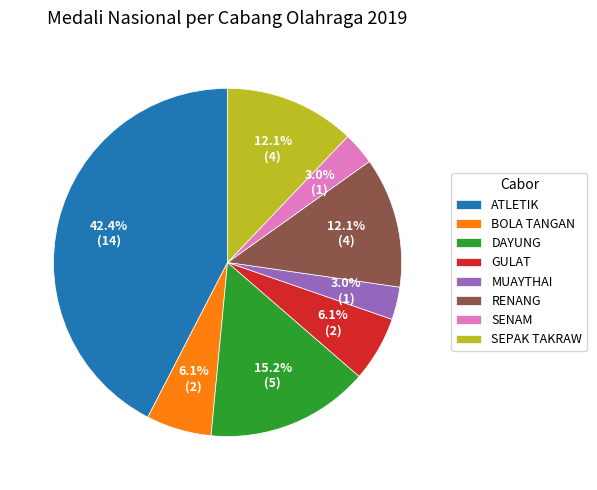

To the nearest percent, what portion does SEPAK TAKRAW represent?

12%